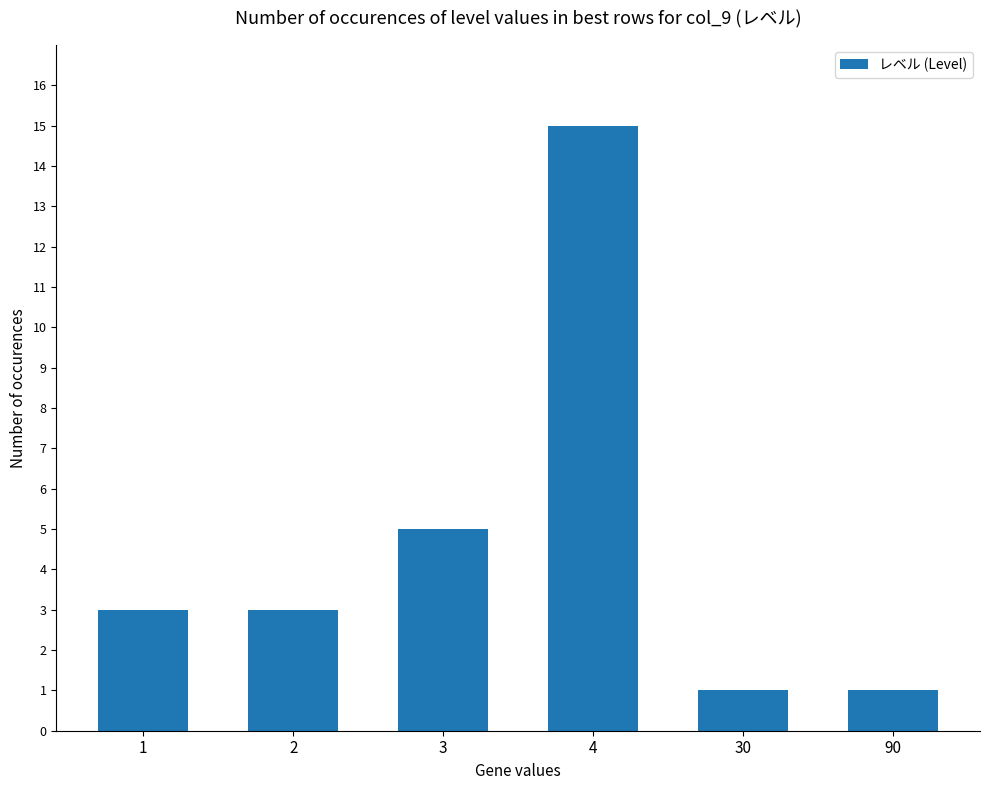

What is the greatest value displayed?

15